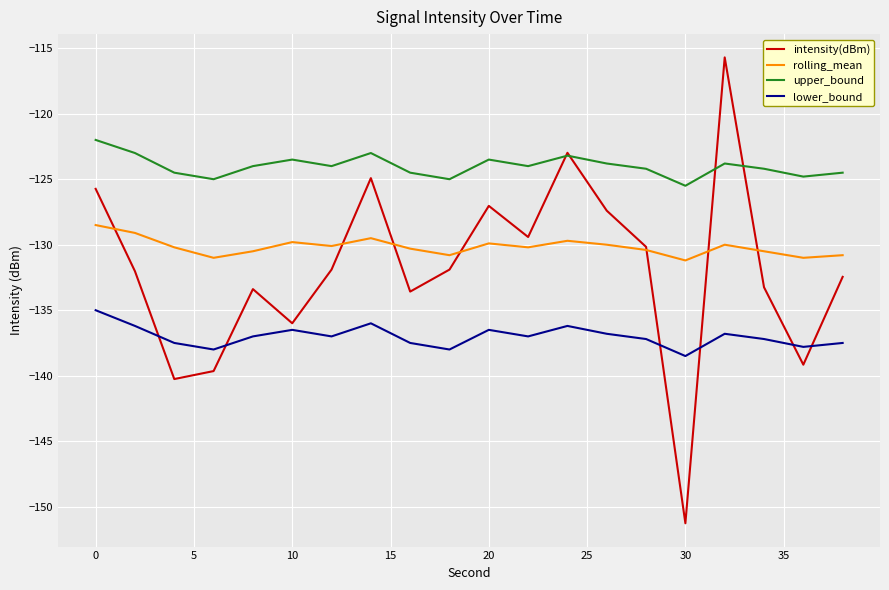

Rank the series by their maximum value, from highest to lowest.

intensity(dBm), upper_bound, rolling_mean, lower_bound